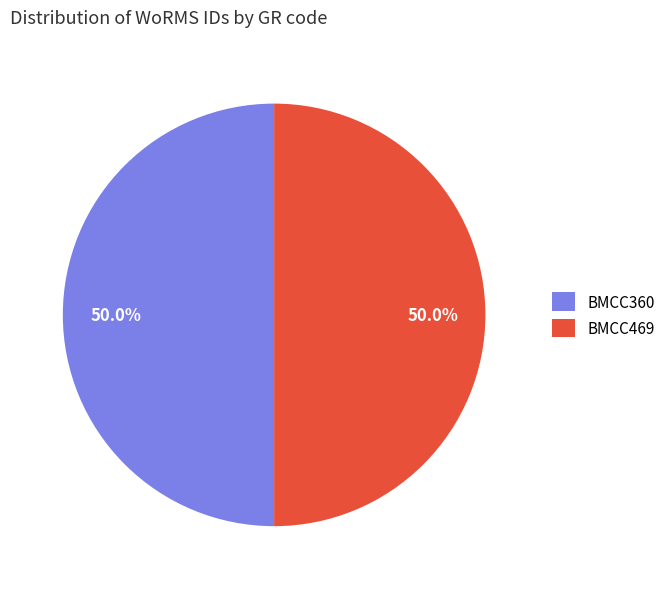

Approximately how many times larger is the value at BMCC469 compared to BMCC360?

1.0